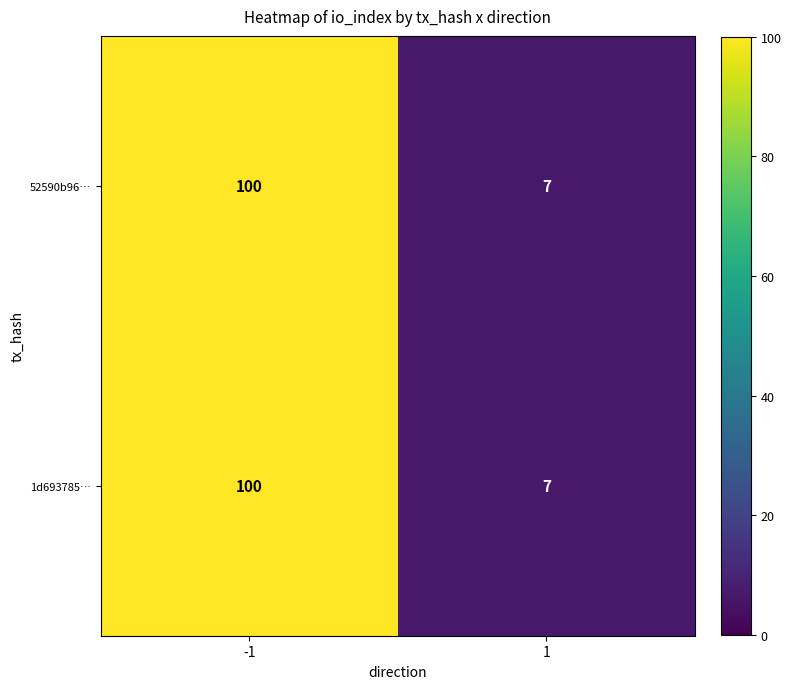

What is the average value of the 52590b96… series?

54